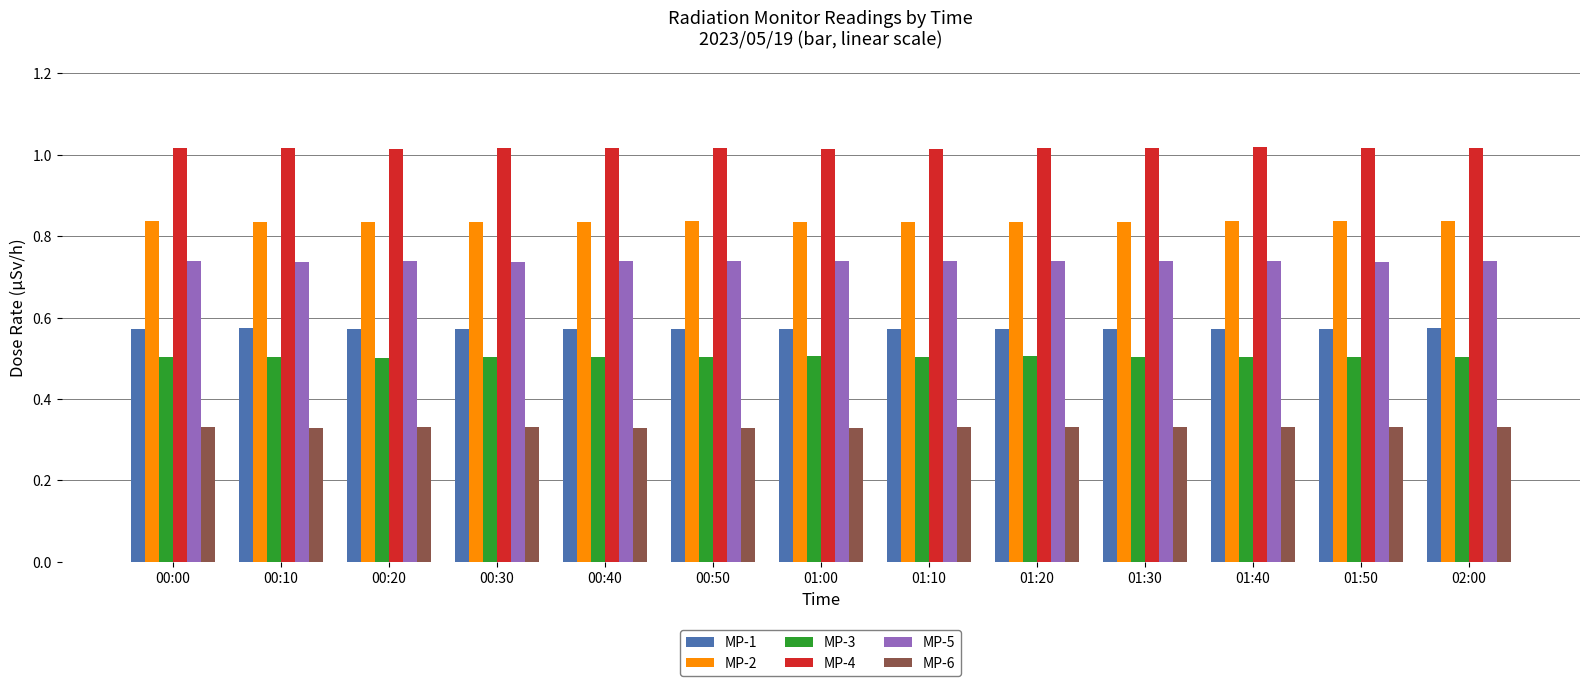

What is the sum of the MP-2 values at 01:20 and 01:00?

1.7